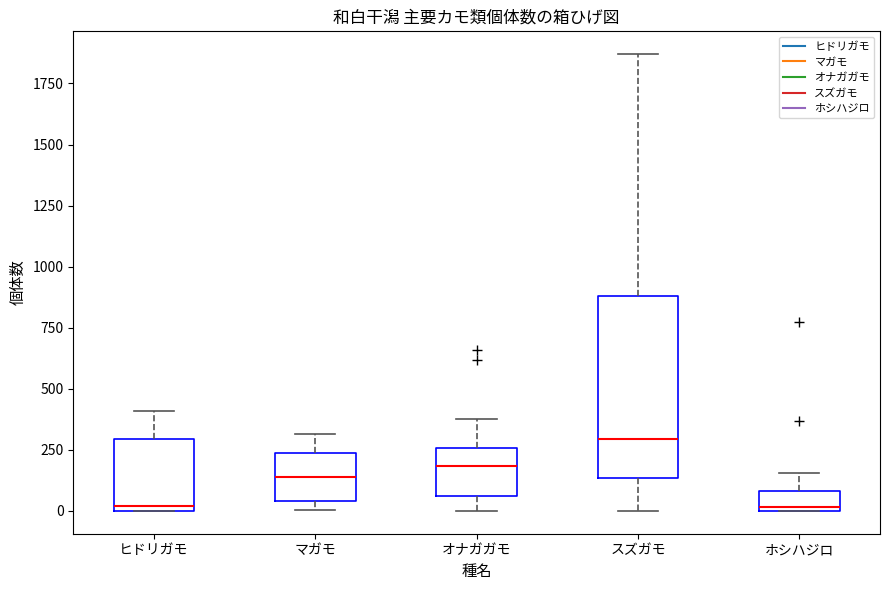

Reading left to right, transcribe this box plot: for each box, give where its median line is, the range the box spans, and where its two whiskers end, as read against the y-axis. The values are not printed on the chart, so give them approximately, as read against the axis.

ヒドリガモ: median 0 (just above the box's lower edge), box 0 to 300, whiskers 0 to 400
マガモ: median 150, box 50 to 250, whiskers 0 to 300
オナガガモ: median 200, box 50 to 250, whiskers 0 to 400
スズガモ: median 300, box 150 to 900, whiskers 0 to 1850
ホシハジロ: median 0, box 0 to 100, whiskers 0 to 150